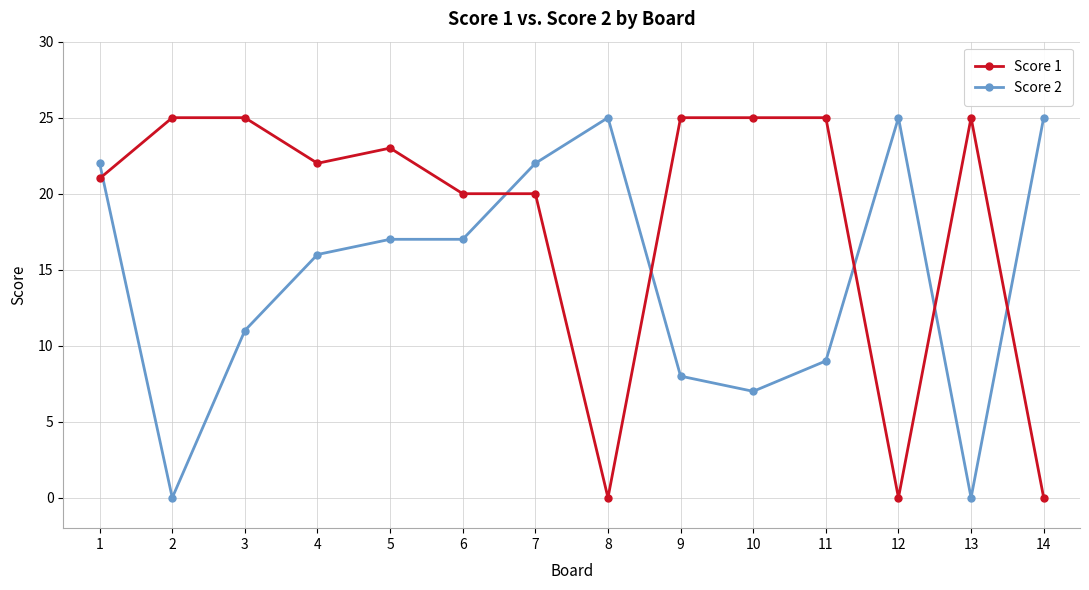

The Score 1 series shows 20 at 7. True or false?

True